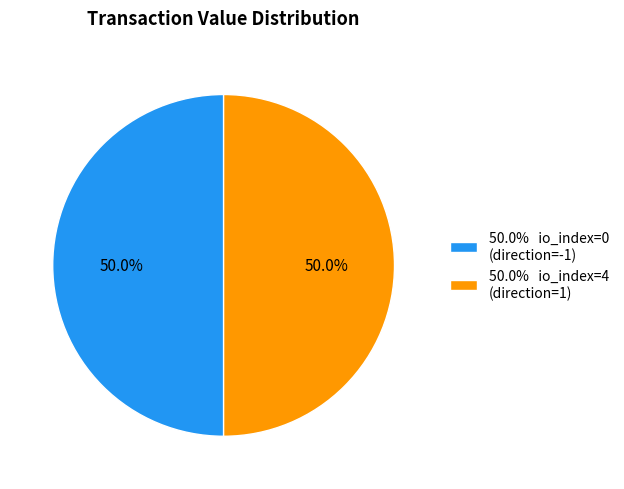

Approximately how many times larger is the value at 50.0% io_index=0 (direction=-1) compared to 50.0% io_index=4 (direction=1)?

1.0